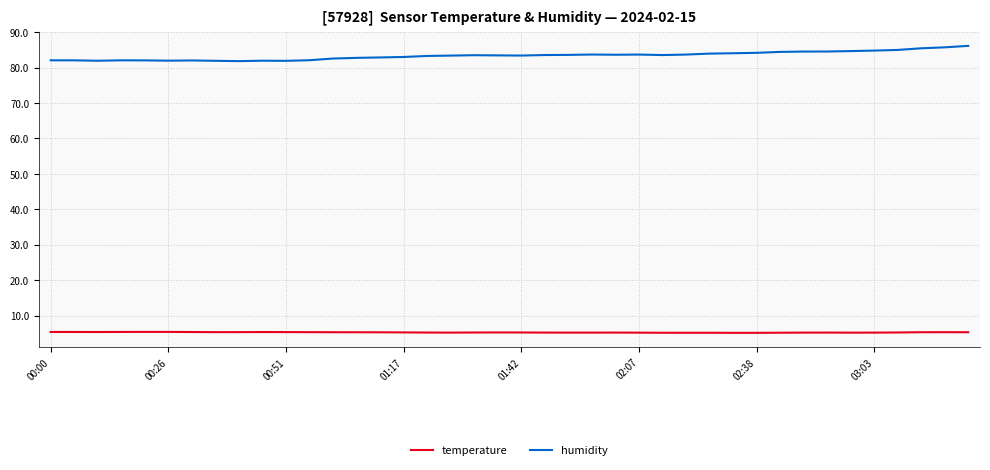

True or false: humidity and temperature cross at least once.

False